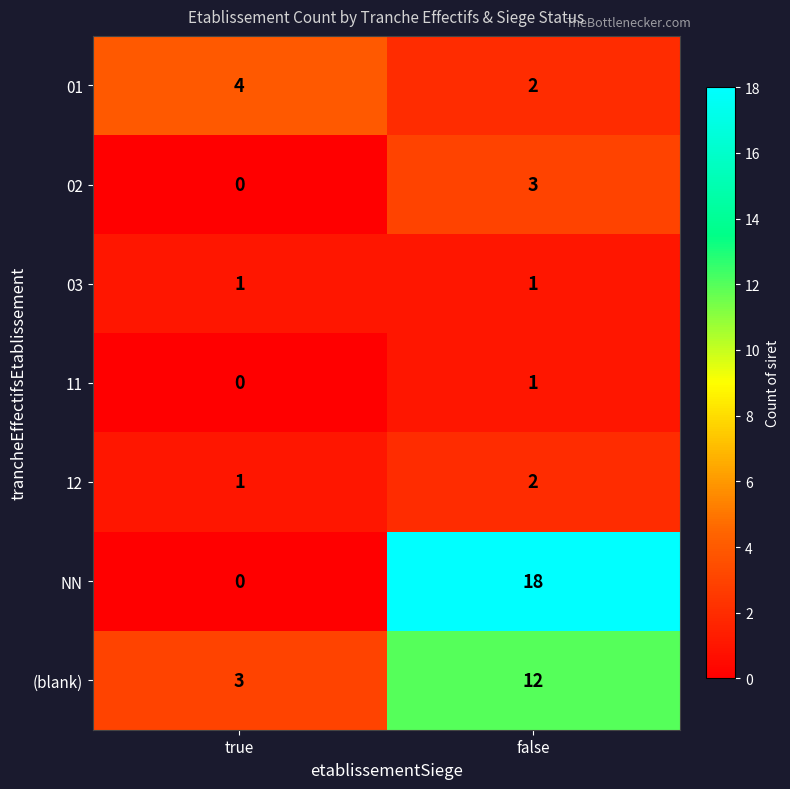

What is the sum of all 12 values?

3